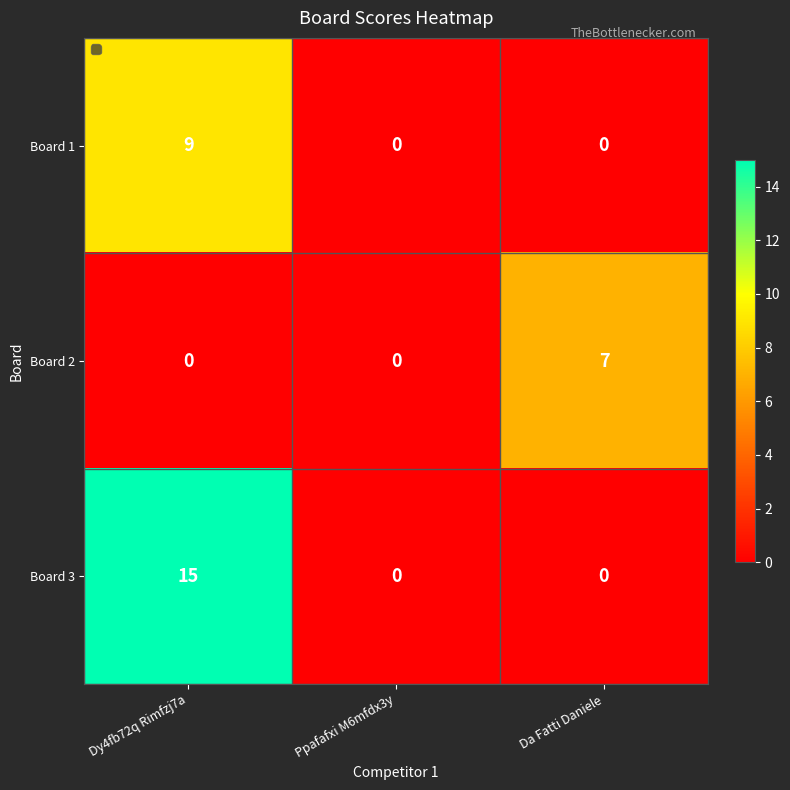

Is the value of Board 3 at Dy4fb72q Rimfzj7a greater than the value of Board 1 at Dy4fb72q Rimfzj7a?

Yes